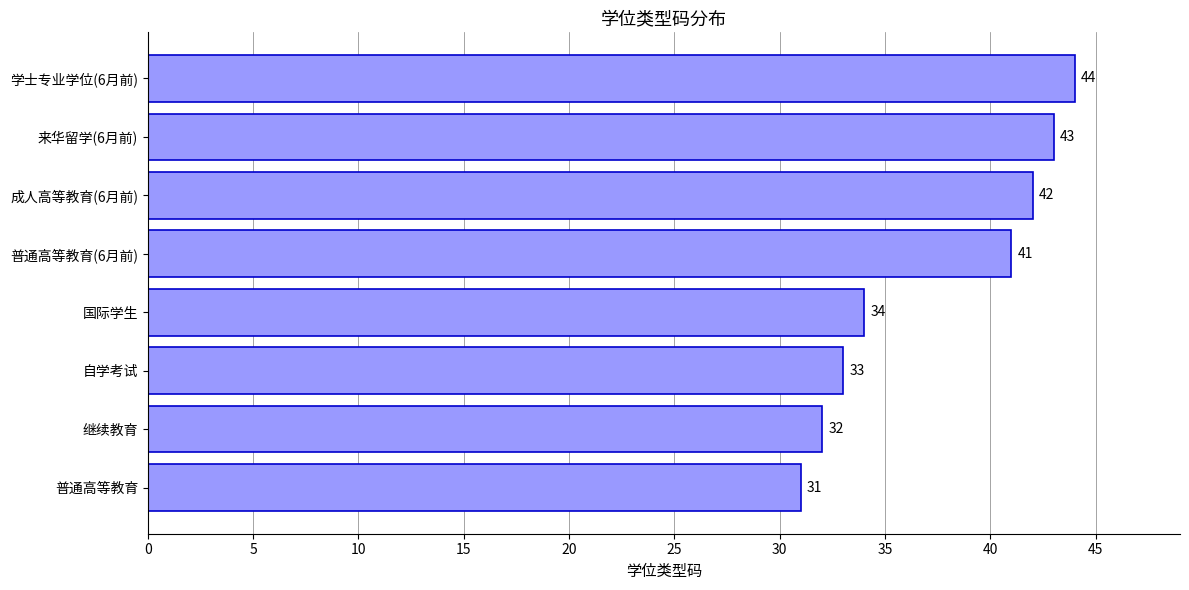

What is the ratio of the value at 普通高等教育(6月前) to the value at 自学考试?

1.2